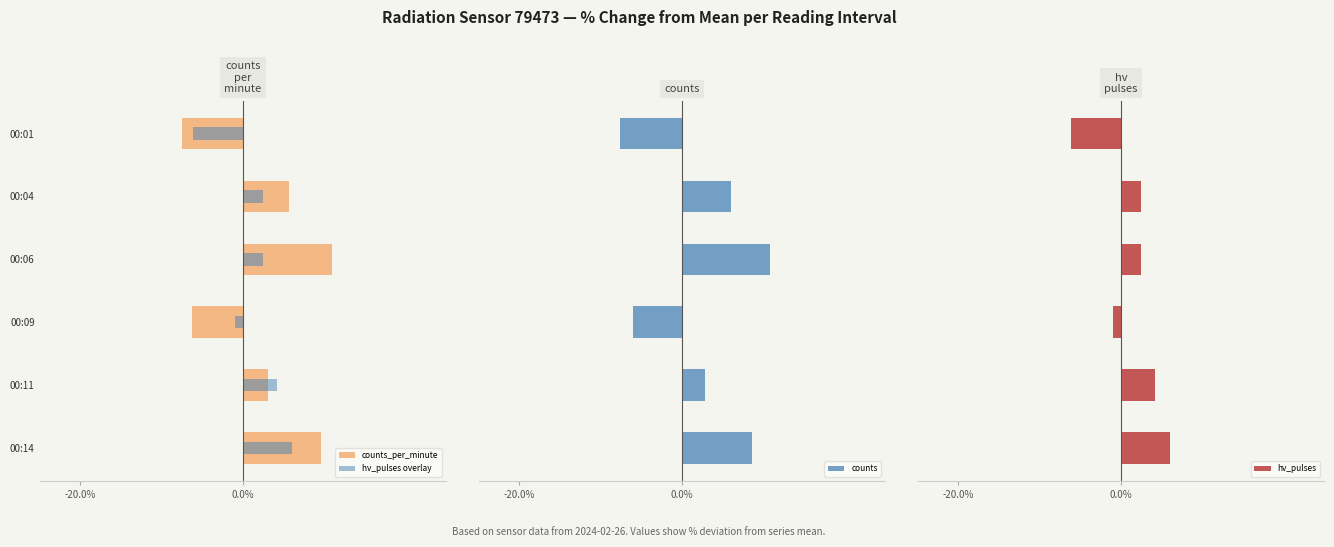

What is the difference between the maximum and minimum values in the counts series?

18.4